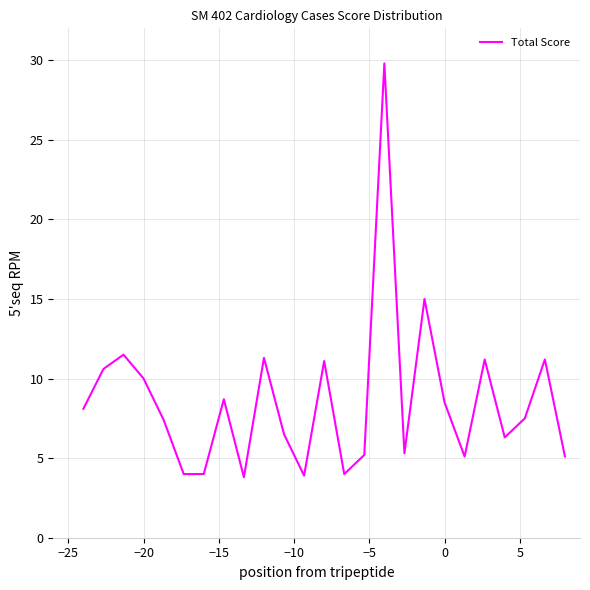

How many lines are shown in the chart?

1